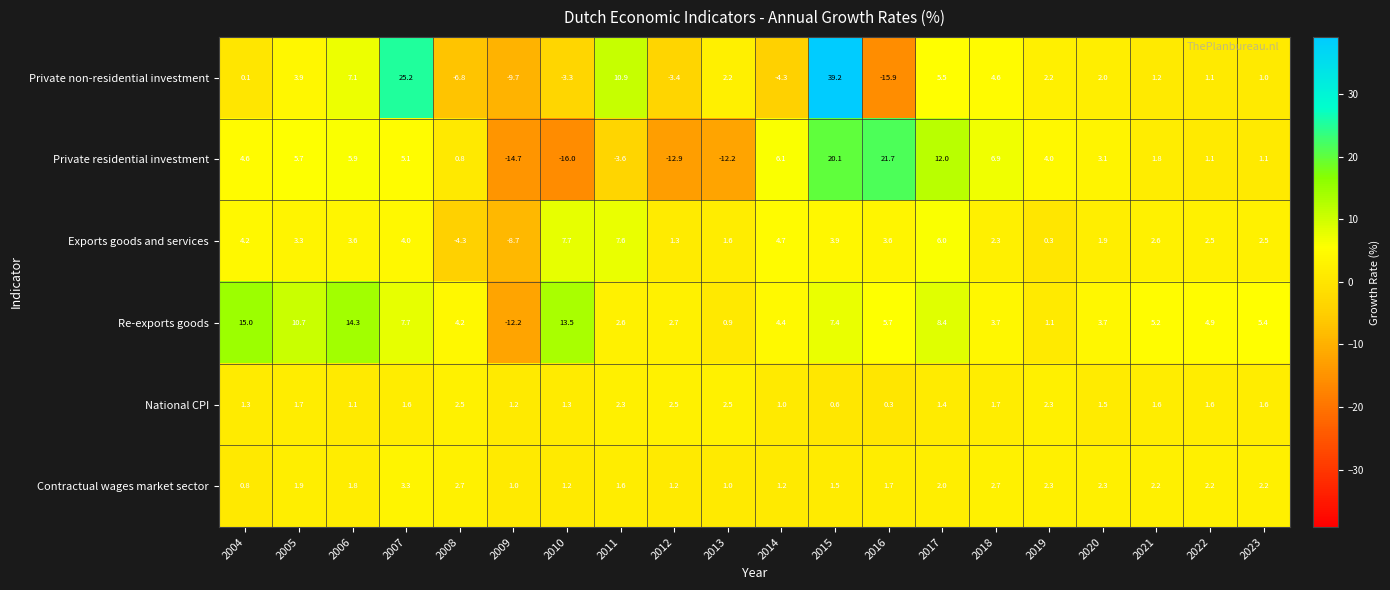

At which category is the sum across all series the highest?

2015